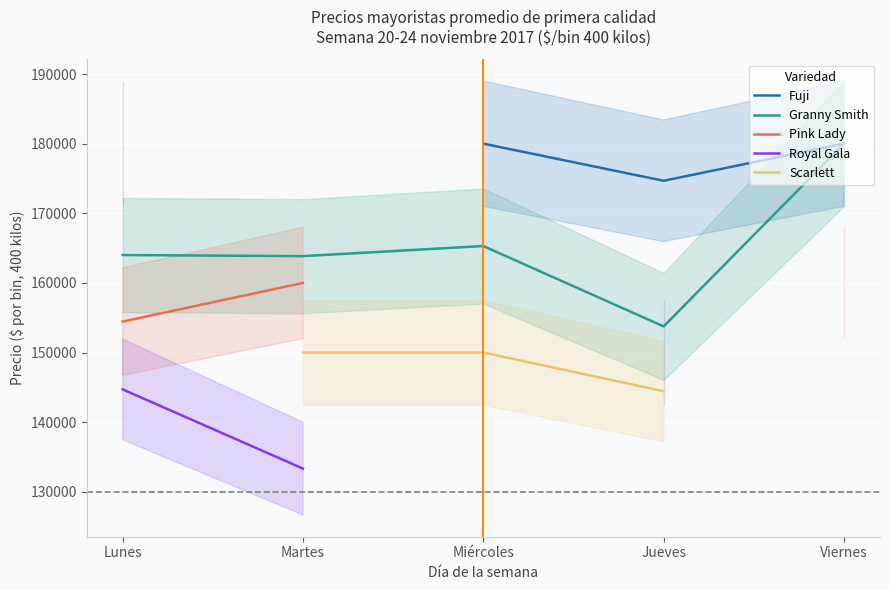

List the series in order of their peak value, lowest first.

Royal Gala, Scarlett, Pink Lady, Fuji, Granny Smith